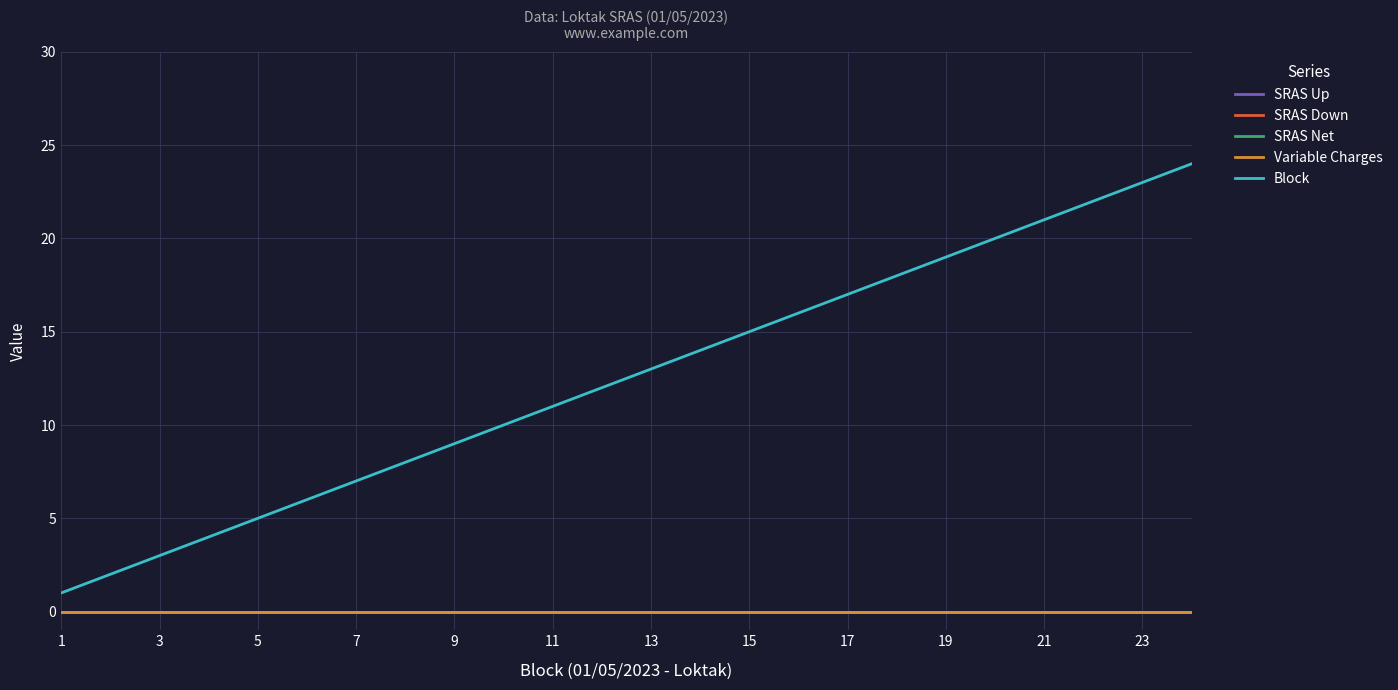

Does the chart have visible grid lines?

Yes